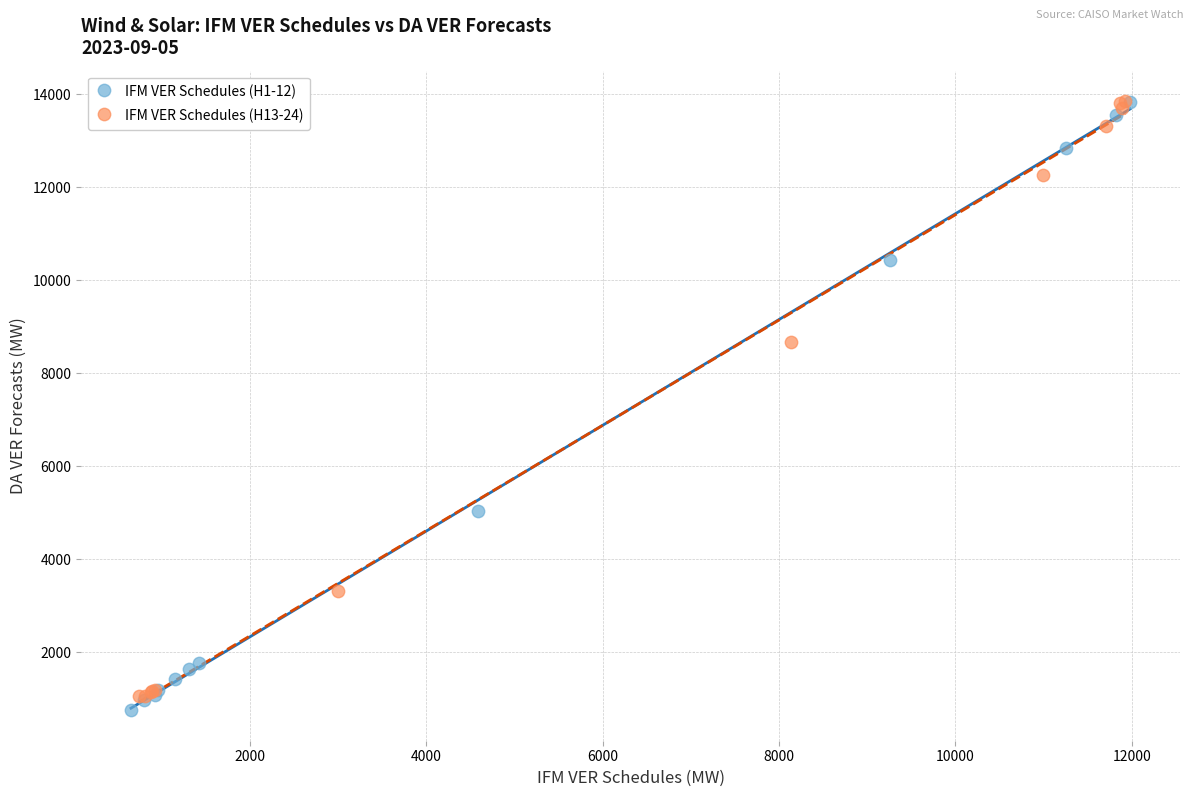

What are all the series names shown in the legend?

IFM VER Schedules (H1-12), IFM VER Schedules (H13-24)